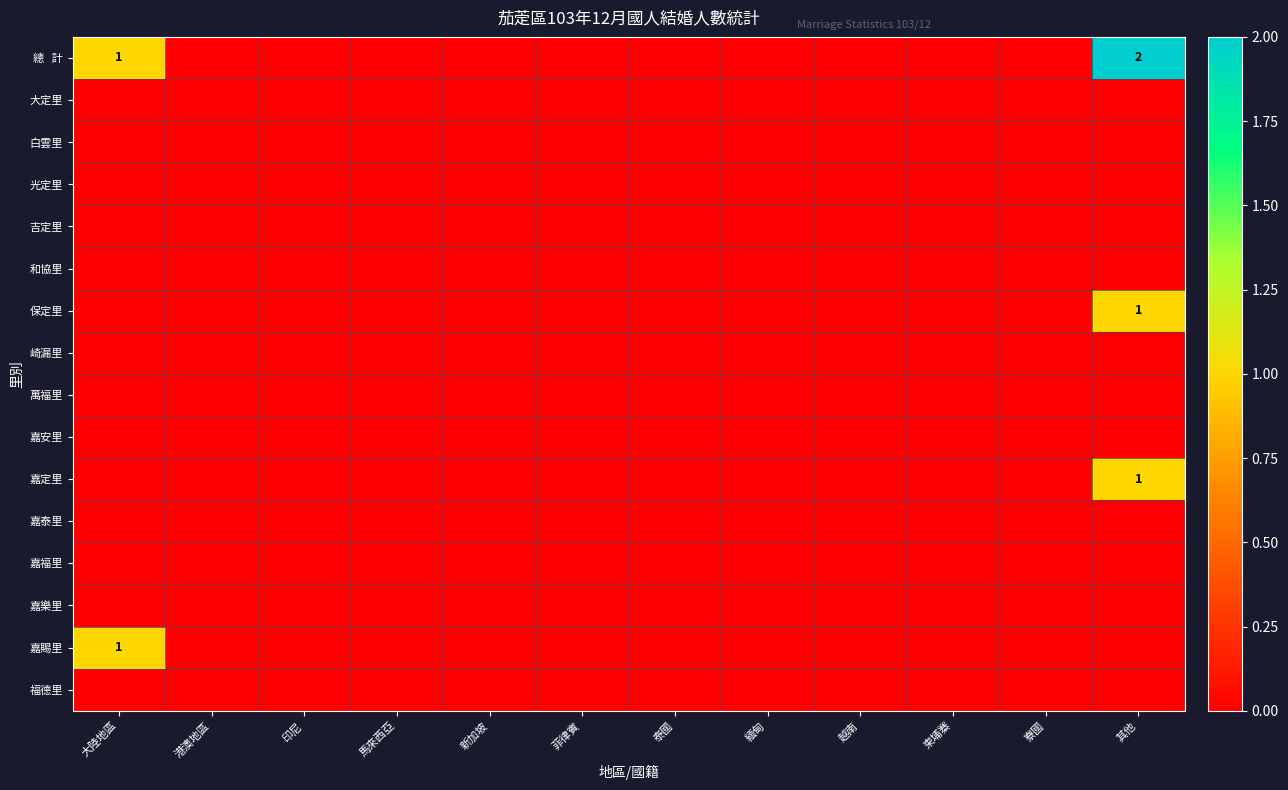

Rank the categories by 吉定里 value from highest to lowest.

大陸地區, 港澳地區, 印尼, 馬來西亞, 新加坡, 菲律賓, 泰國, 緬甸, 越南, 柬埔寨, 寮國, 其他